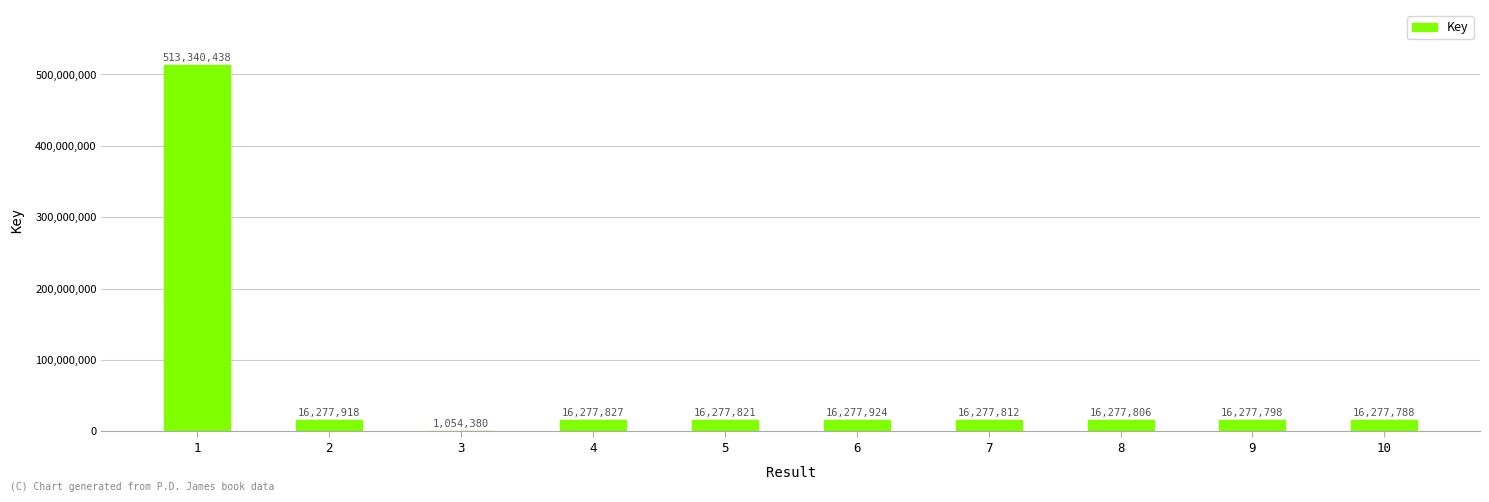

The chart shows a value of 16277812 at 7. True or false?

True